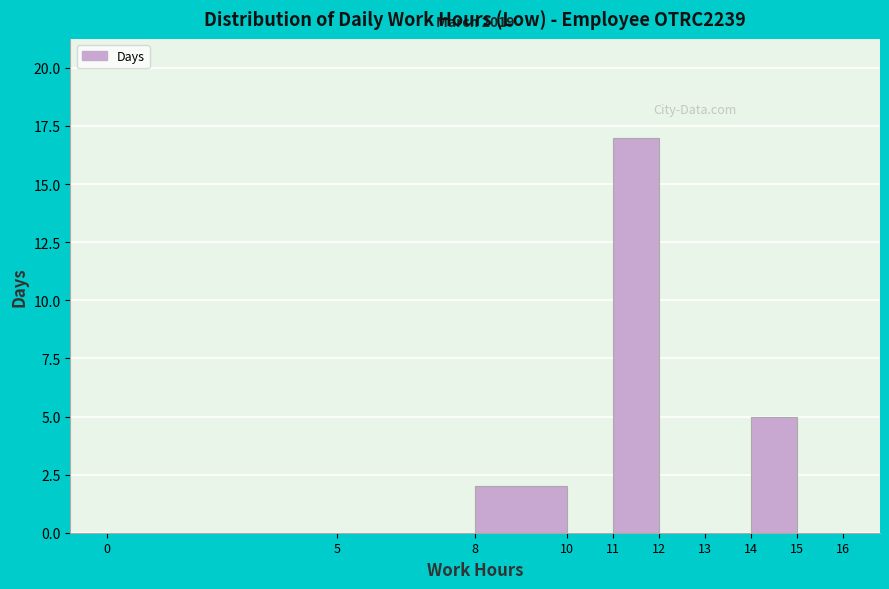

Over which range of the x-axis is the bar tallest?

11 to 12